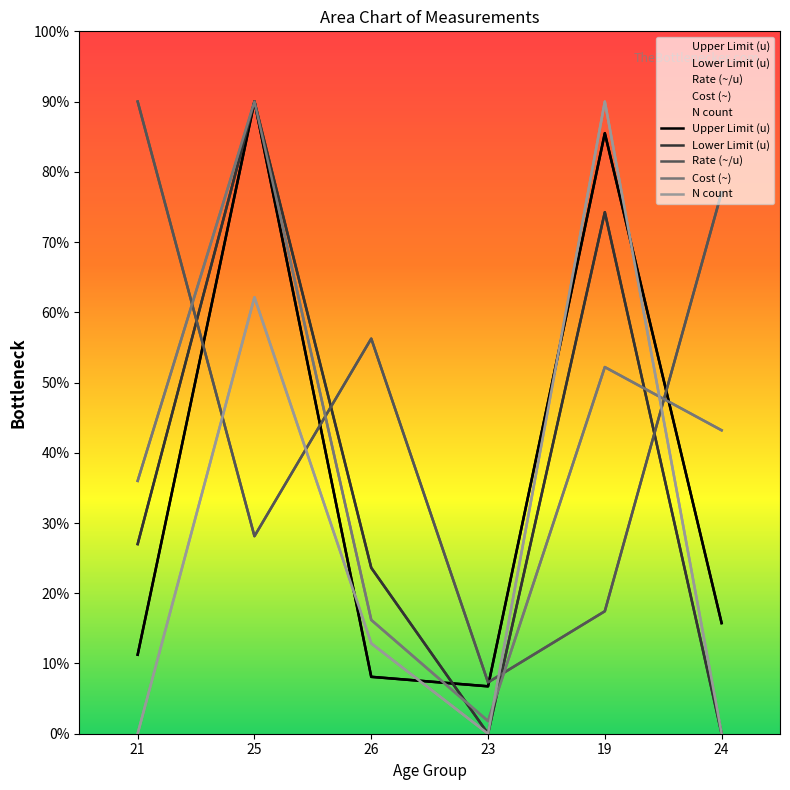

How many categories are shown in the chart?

6